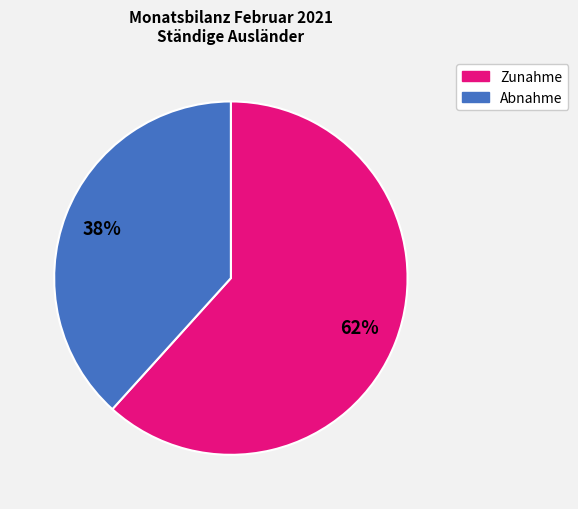

Count the number of slices in the pie.

2